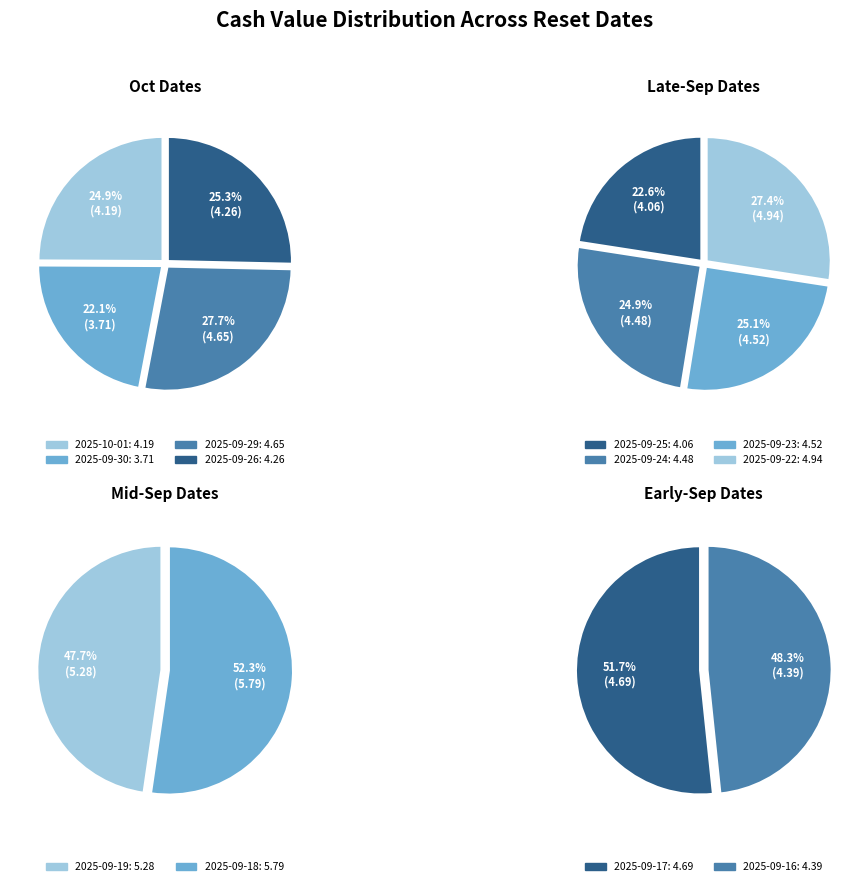

Rank the categories by value from lowest to highest.

2025-09-30, 2025-09-25, 2025-10-01, 2025-09-26, 2025-09-16, 2025-09-24, 2025-09-23, 2025-09-29, 2025-09-17, 2025-09-22, 2025-09-19, 2025-09-18